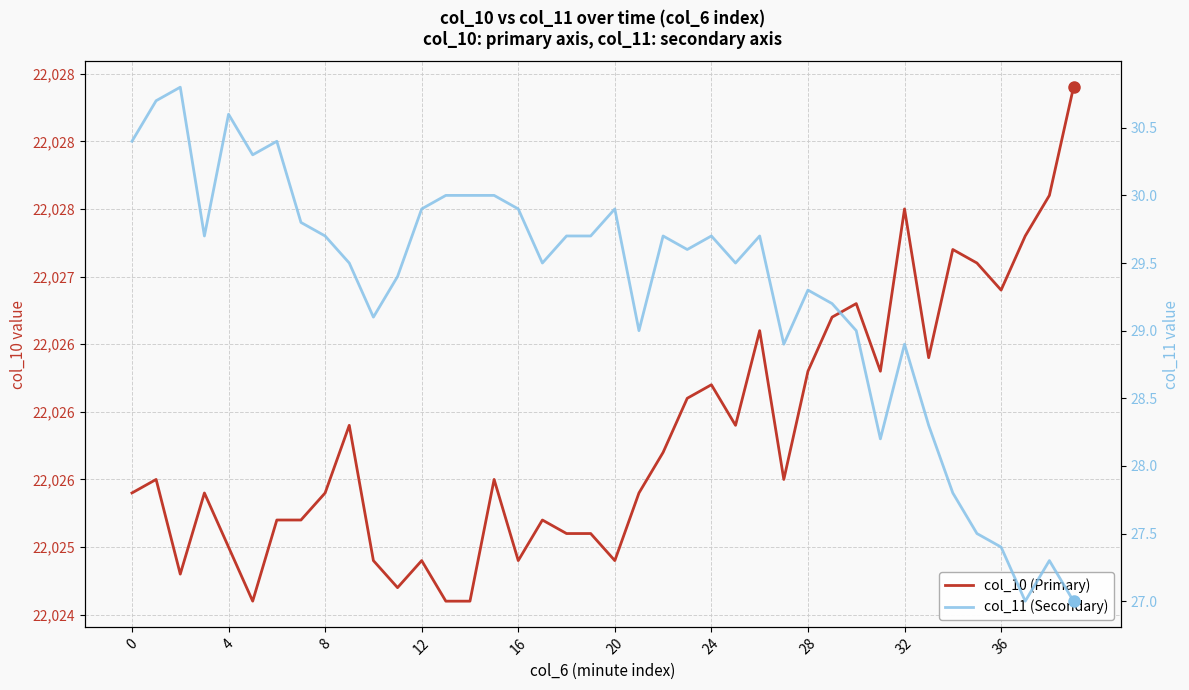

Reading right to left, what are all the values shown in this chart?

col_10 (Primary): 22028.4	22027.6	22027.3	22026.9	22027.1	22027.2	22026.4	22027.5	22026.3	22026.8	22026.7	22026.3	22025.5	22026.6	22025.9	22026.2	22026.1	22025.7	22025.4	22024.9	22025.1	22025.1	22025.2	22024.9	22025.5	22024.6	22024.6	22024.9	22024.7	22024.9	22025.9	22025.4	22025.2	22025.2	22024.6	22025.0	22025.4	22024.8	22025.5	22025.4
col_11 (Secondary): 27.0	27.3	27.0	27.4	27.5	27.8	28.3	28.9	28.2	29.0	29.2	29.3	28.9	29.7	29.5	29.7	29.6	29.7	29.0	29.9	29.7	29.7	29.5	29.9	30.0	30.0	30.0	29.9	29.4	29.1	29.5	29.7	29.8	30.4	30.3	30.6	29.7	30.8	30.7	30.4